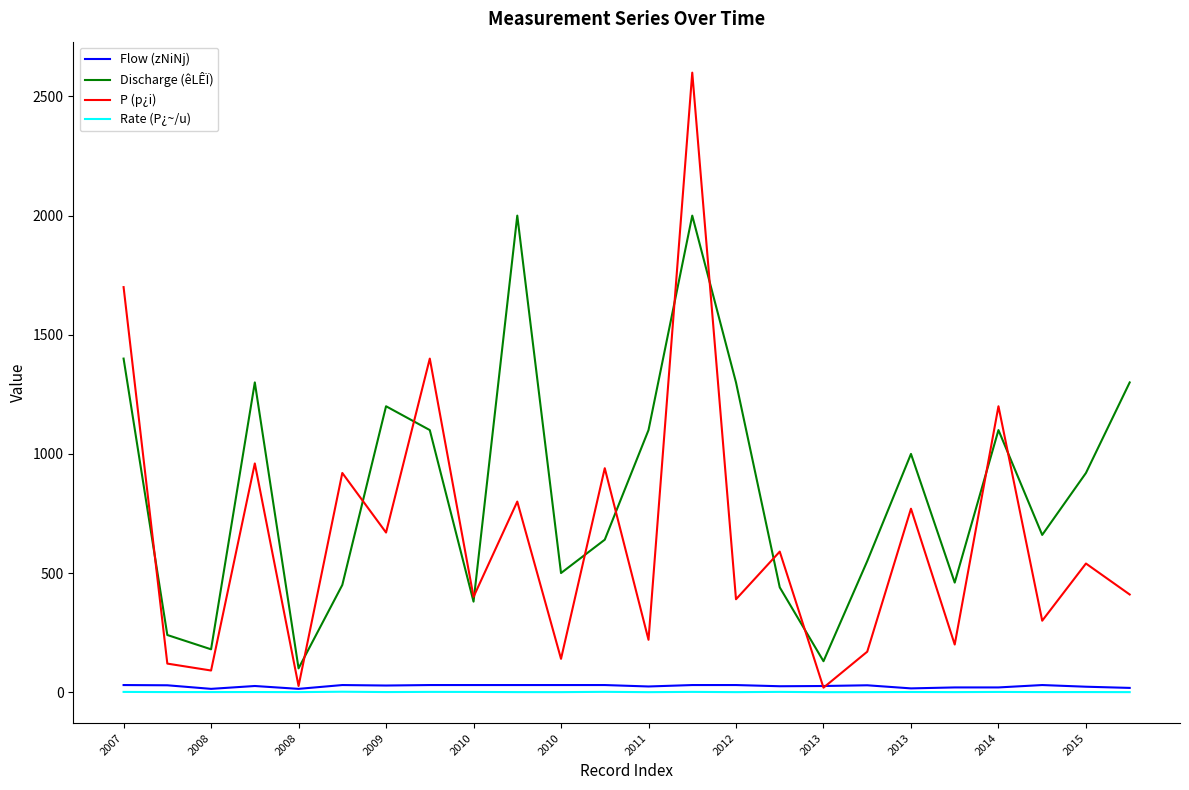

True or false: Discharge (êLÊÏ) and Rate (P¿~/u) cross at least once.

False